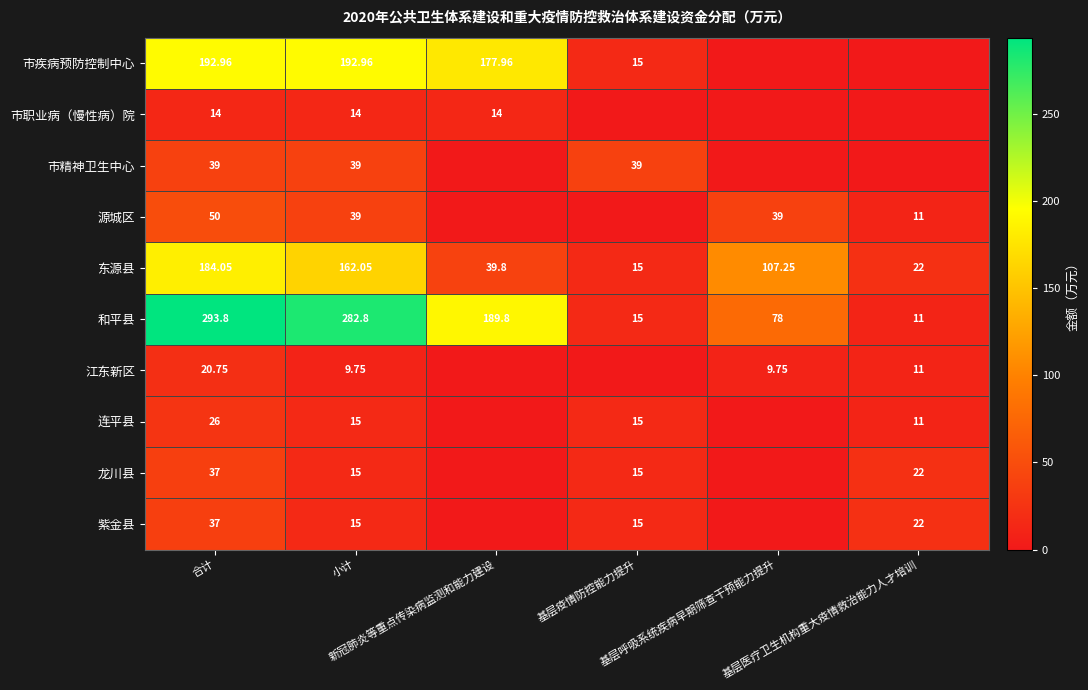

Is the value of 紫金县 at 新冠肺炎等重点传染病监测和能力建设 greater than the value of 和平县 at 基层呼吸系统疾病早期筛查干预能力提升?

No